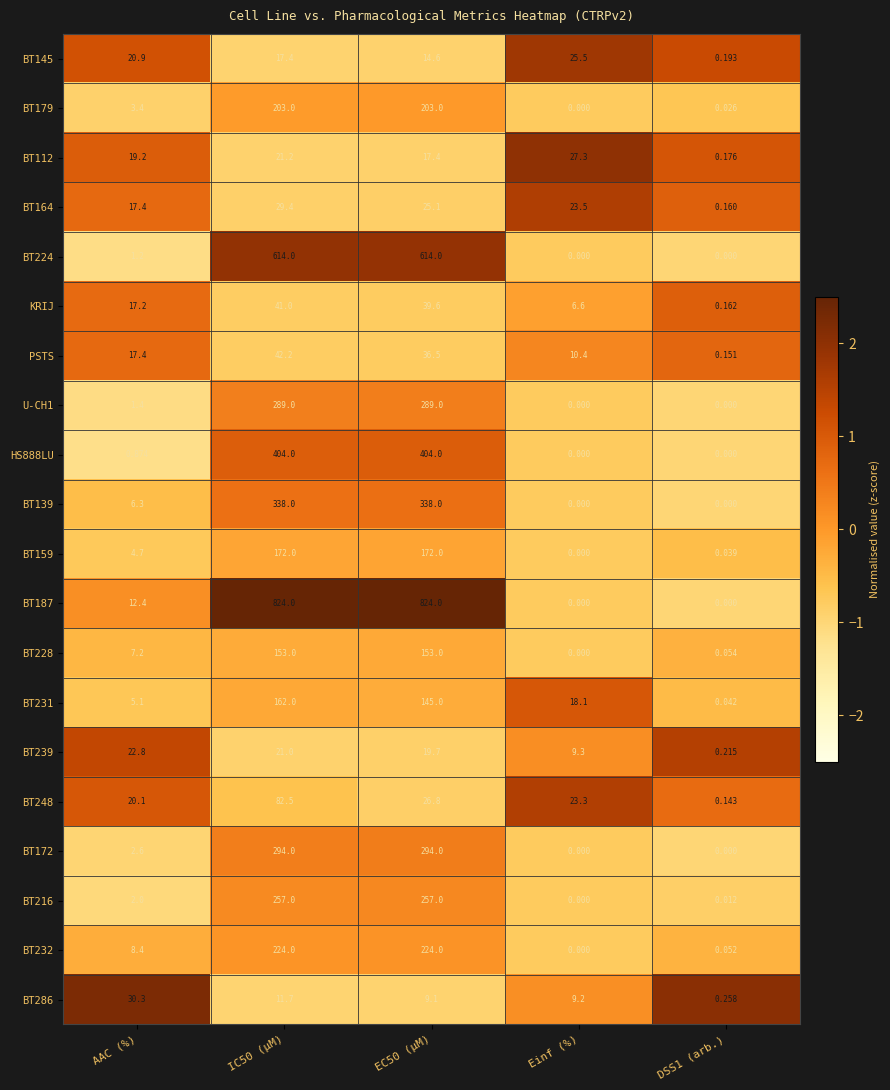

Where does the BT187 series first go above 12?

AAC (%)